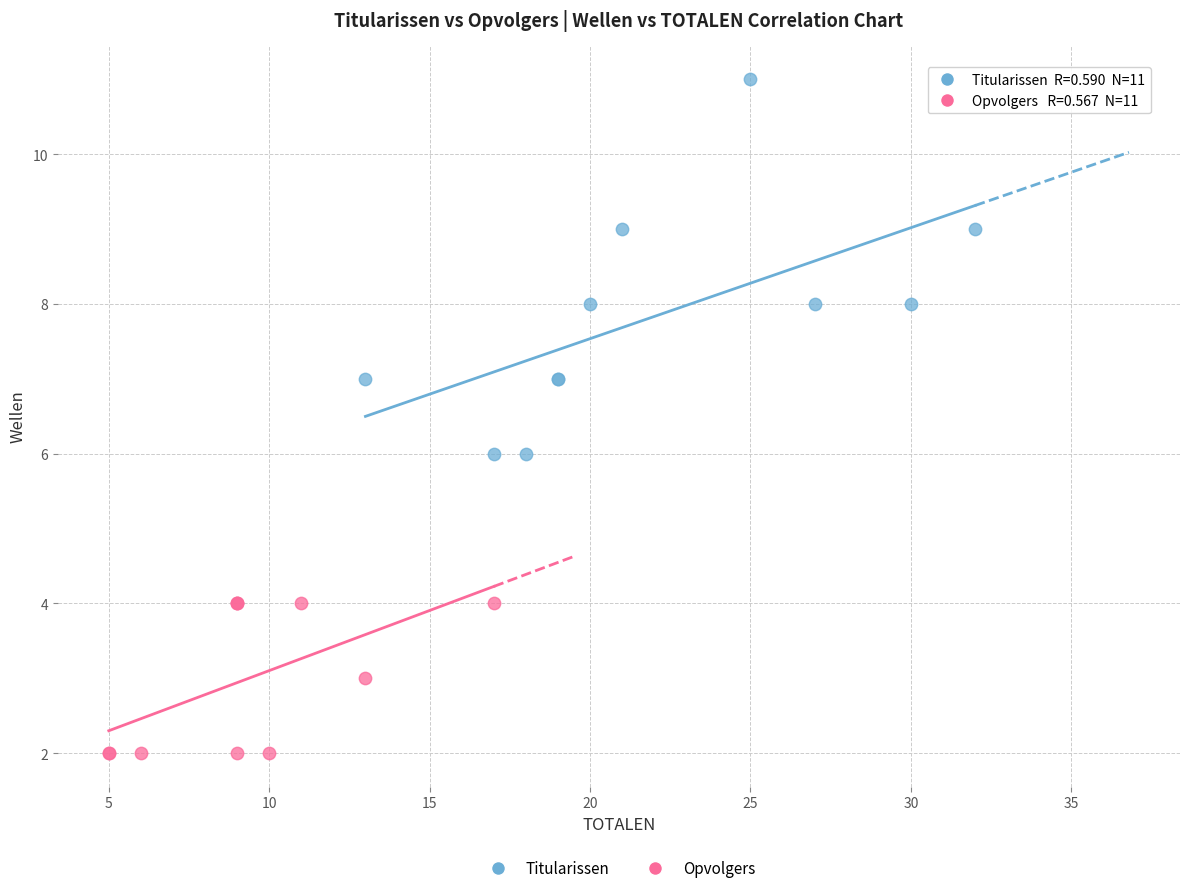

Which series has the largest Y range (max minus min)?

Titularissen